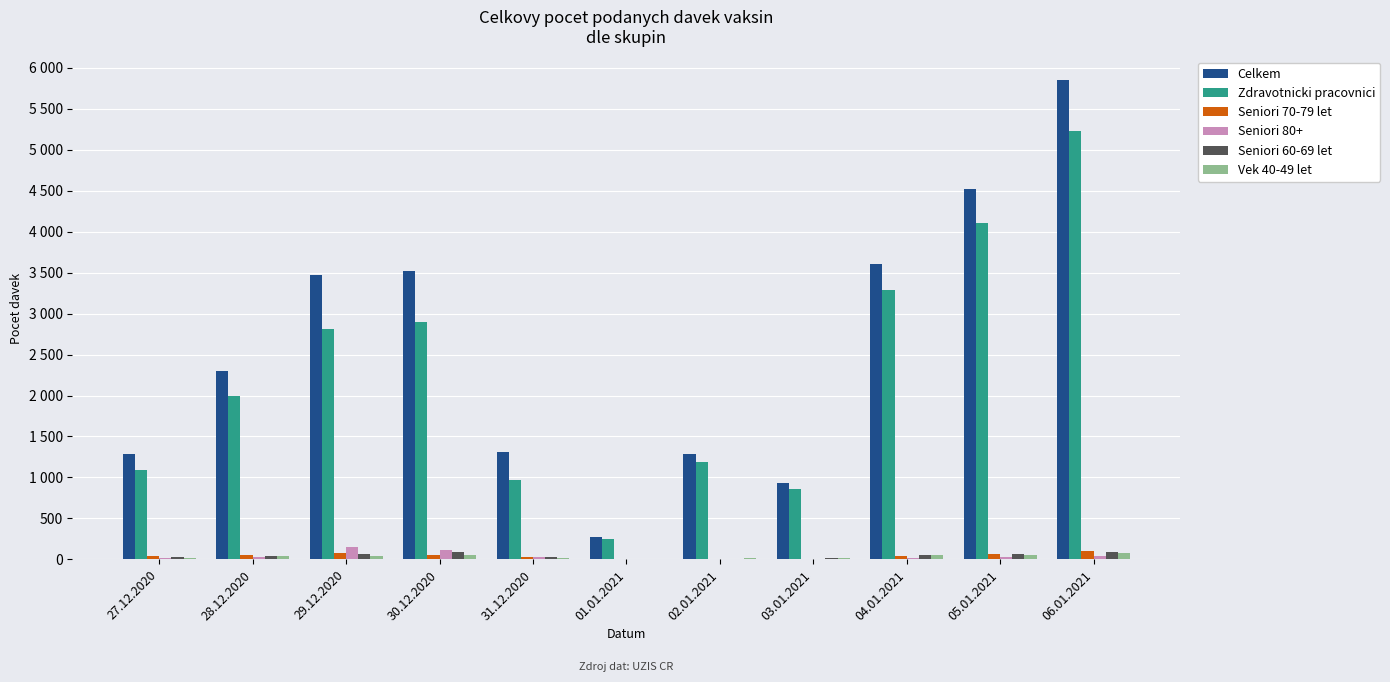

Are the bars horizontal?

No